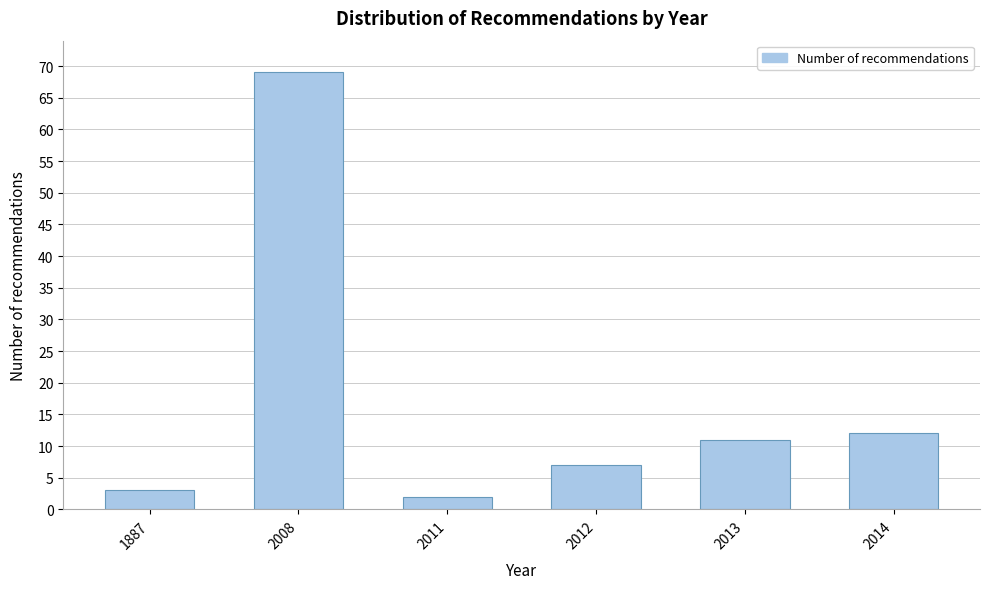

Reading left to right, list all the values displayed in this chart.

1887=3	2008=69	2011=2	2012=7	2013=11	2014=12